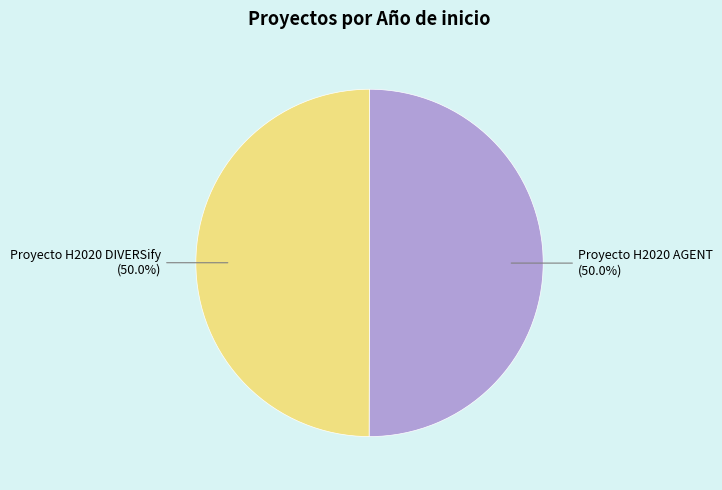

True or false: Proyecto H2020 DIVERSify accounts for 36% of the total.

False